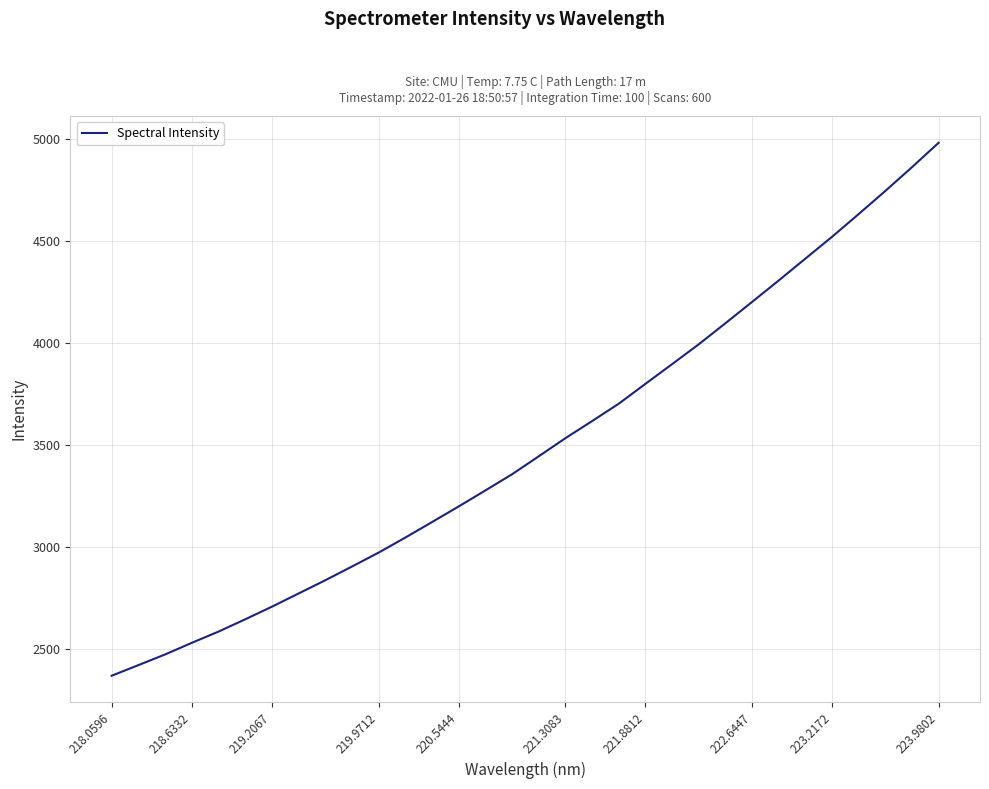

What is the difference between the maximum and minimum values?

2612.7